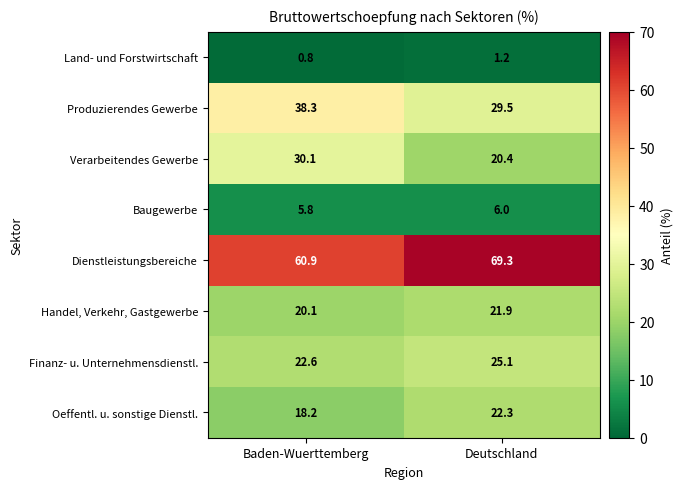

What is the difference between the Handel, Verkehr, Gastgewerbe values at Deutschland and Baden-Wuerttemberg?

1.8